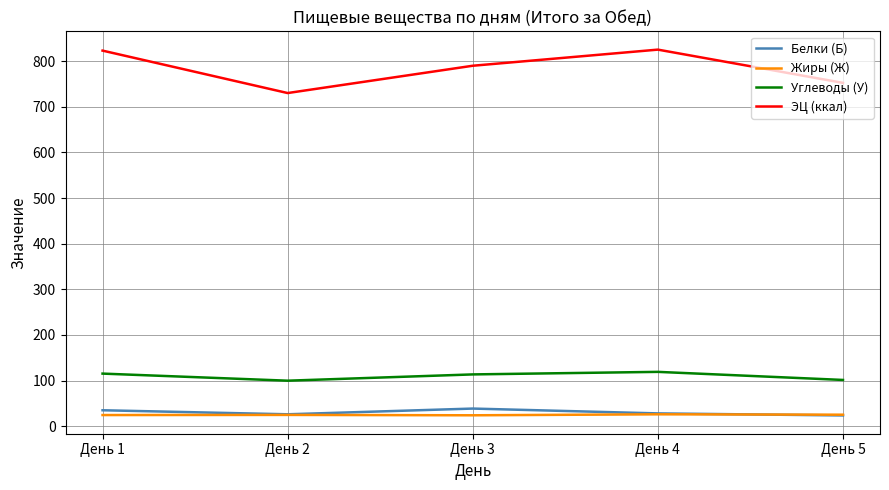

Rank the series by their maximum value, from lowest to highest.

Жиры (Ж), Белки (Б), Углеводы (У), ЭЦ (ккал)